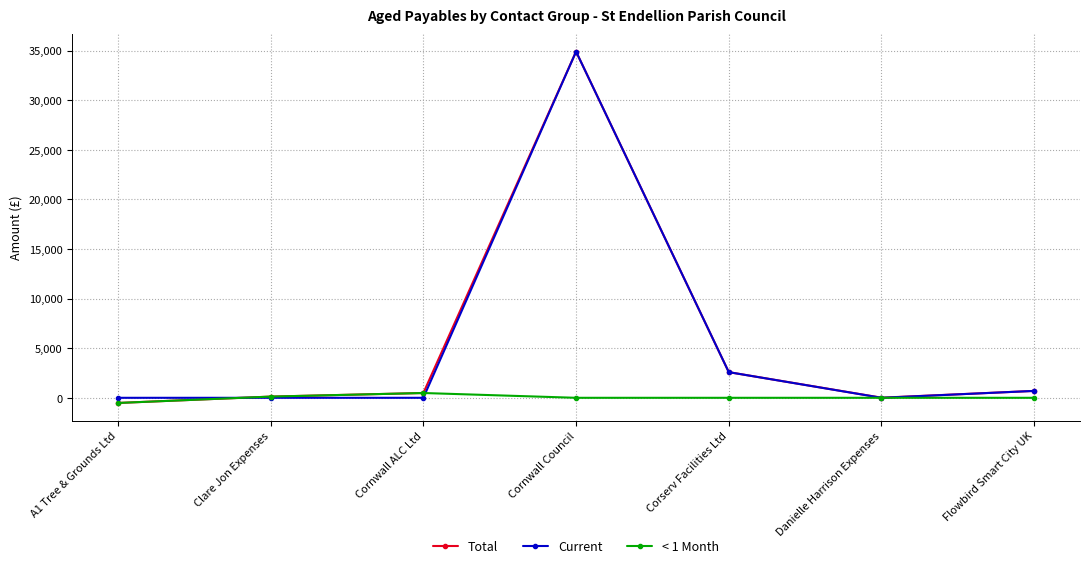

What is the total value across all series at Cornwall Council?

69786.0